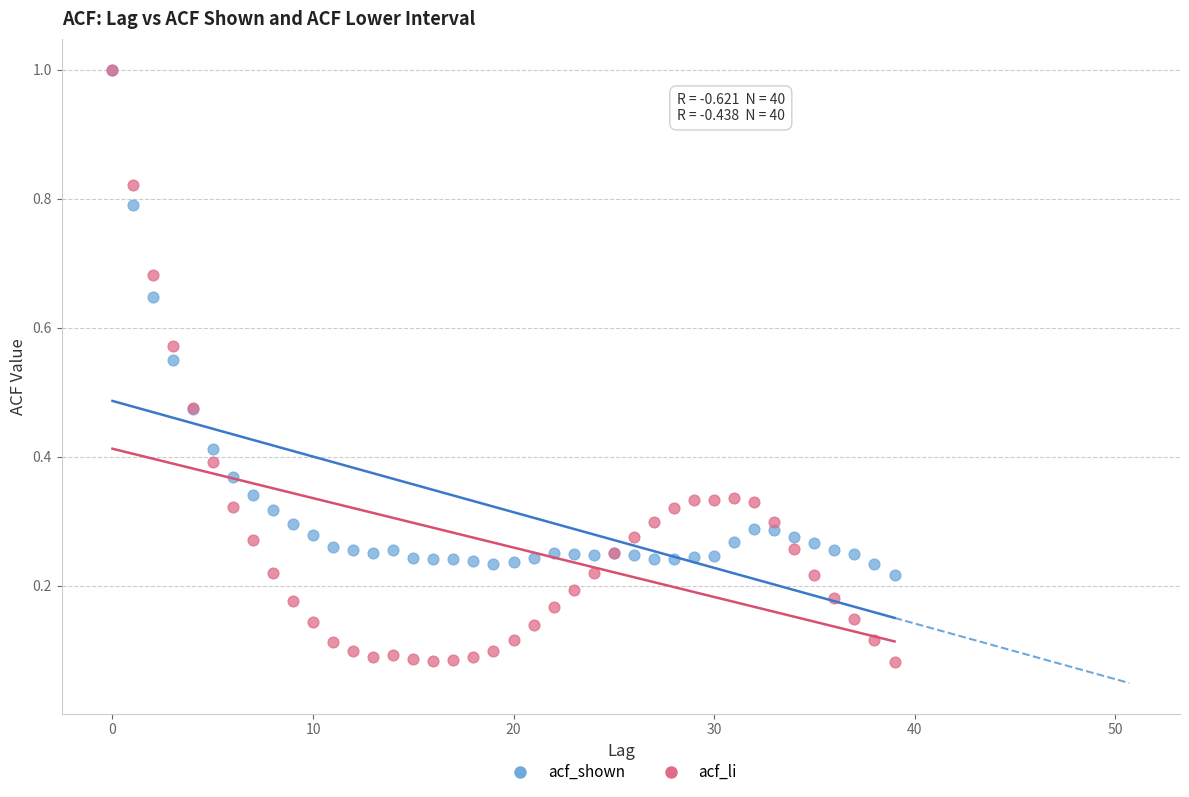

Which series reaches the minimum Y coordinate?

acf_li